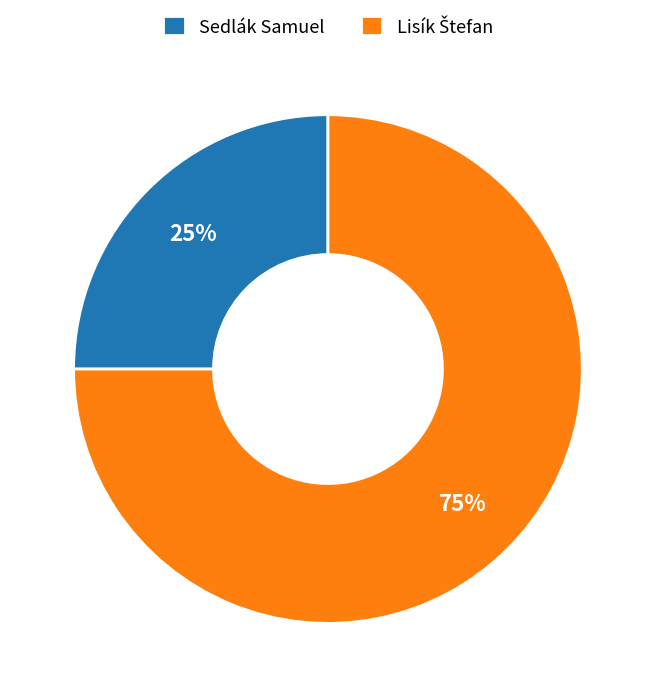

Does any single category account for the majority?

Yes